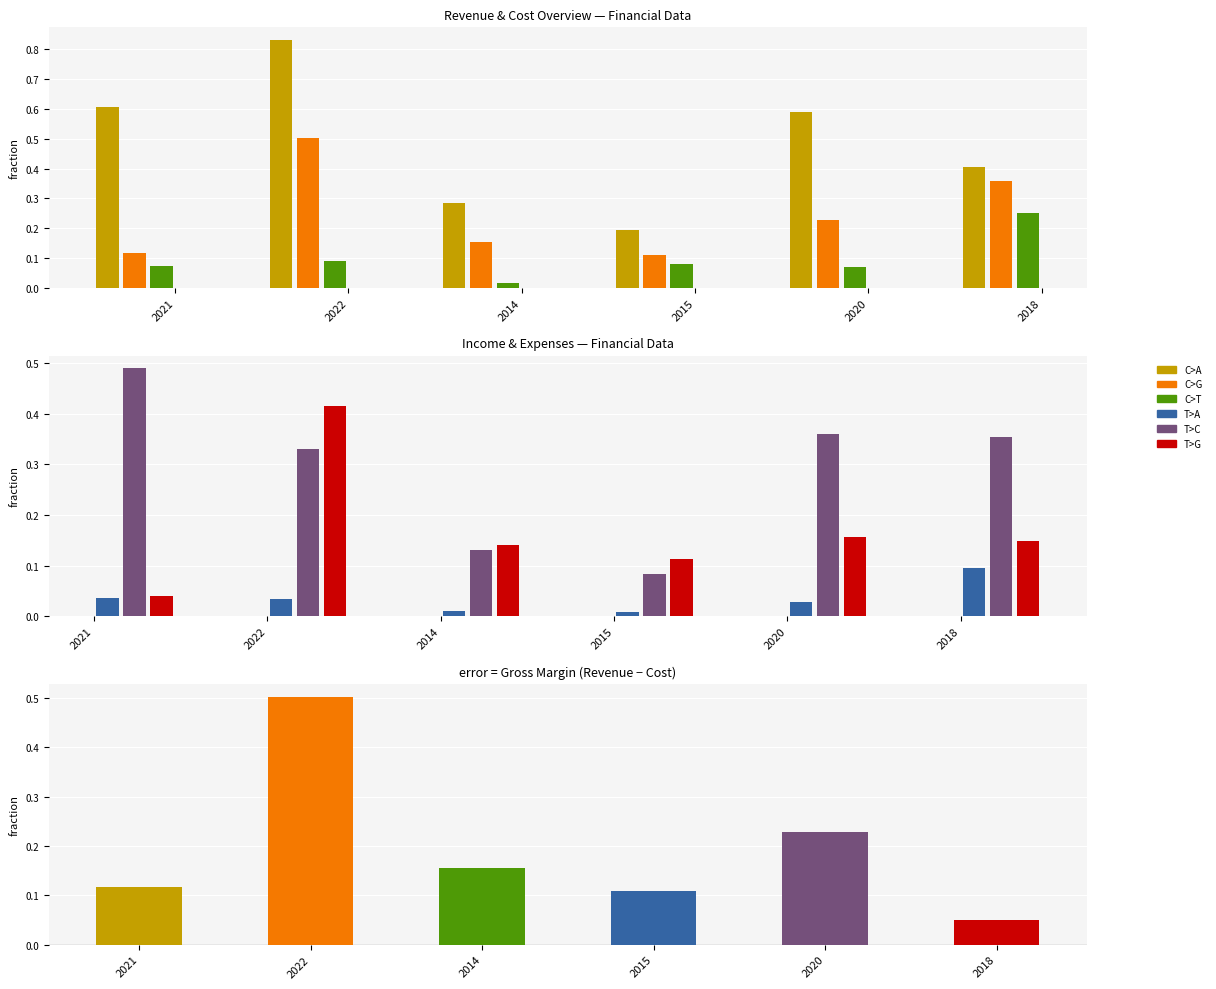

Rank the categories by Operating Expenses value from highest to lowest.

2022, 2020, 2018, 2014, 2015, 2021